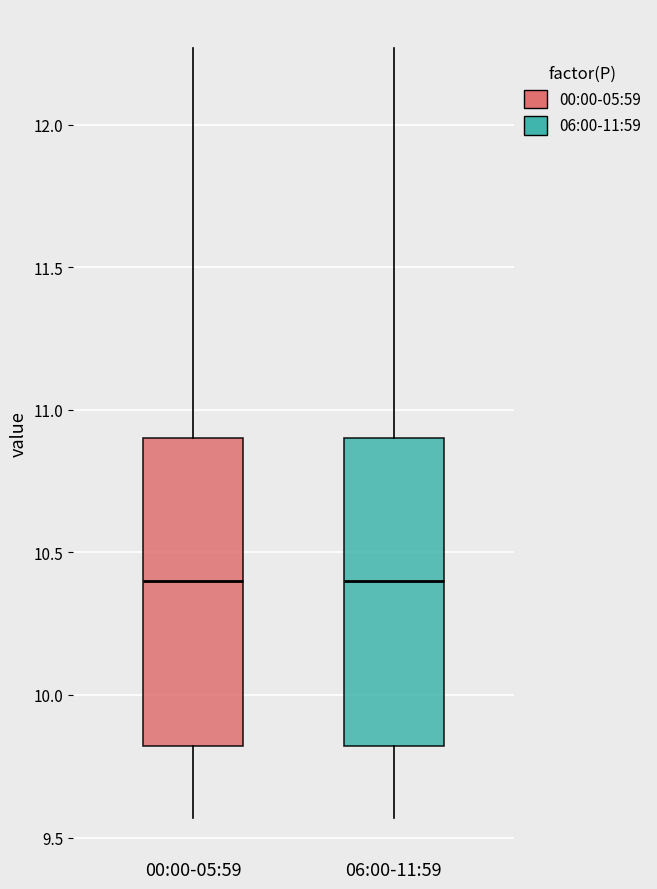

Reading left to right, transcribe this box plot: for each box, give where its median line is, the range the box spans, and where its two whiskers end, as read against the y-axis. The values are not printed on the chart, so give them approximately, as read against the axis.

00:00-05:59: median 10.40, box 9.80 to 10.90, whiskers 9.55 to 12.25
06:00-11:59: median 10.40, box 9.80 to 10.90, whiskers 9.55 to 12.25